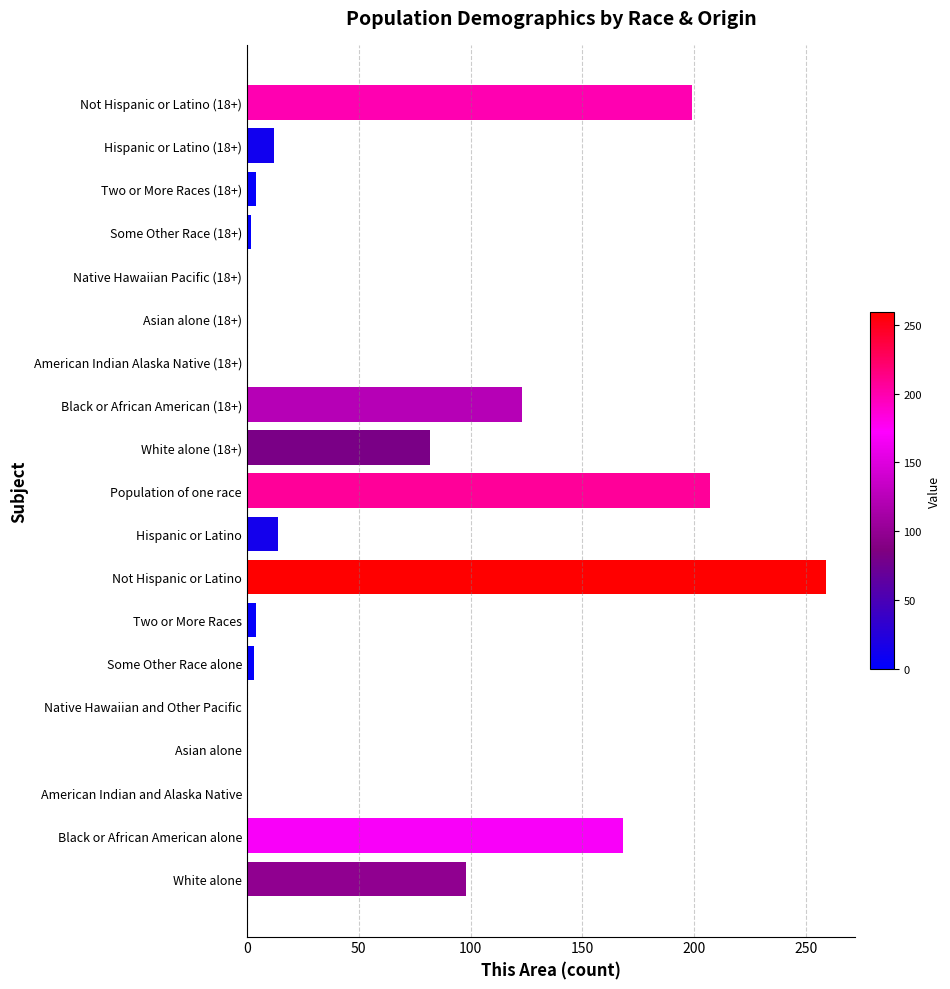

How many categories are shown in the chart?

19